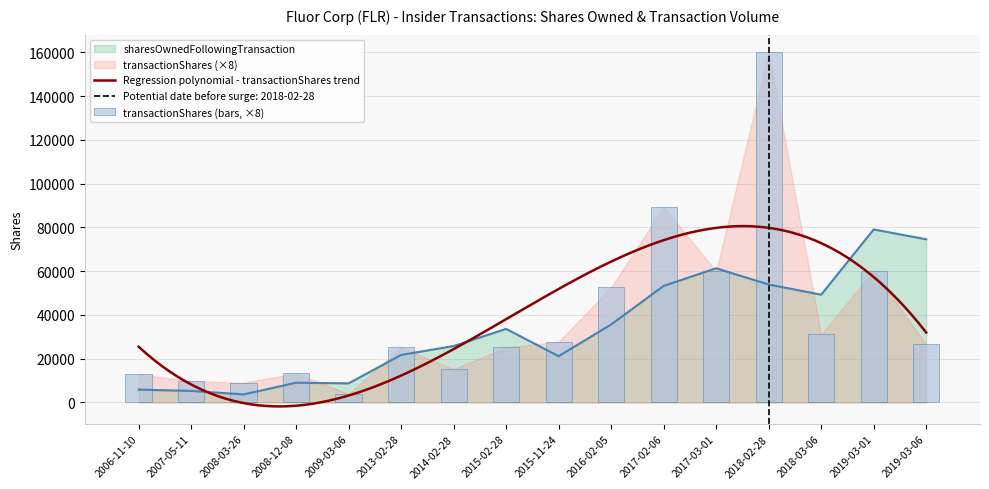

What is the greatest value displayed?

160000